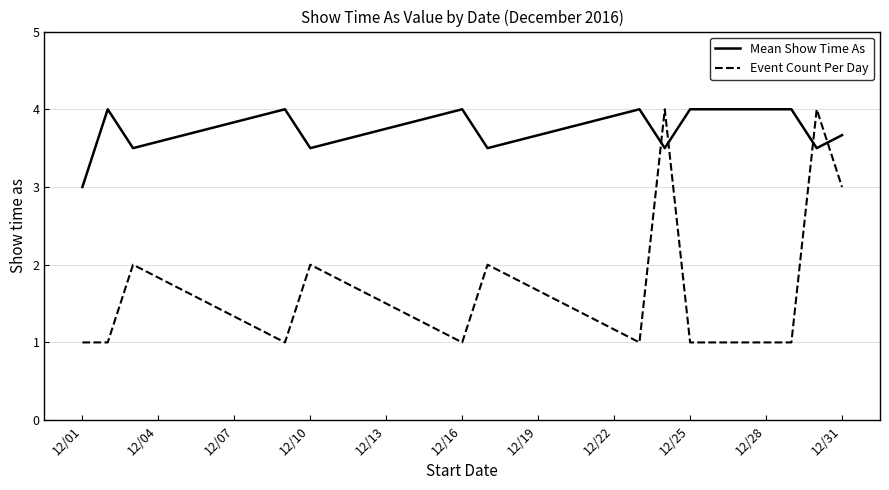

What is the maximum value for Mean Show Time As?

4.0